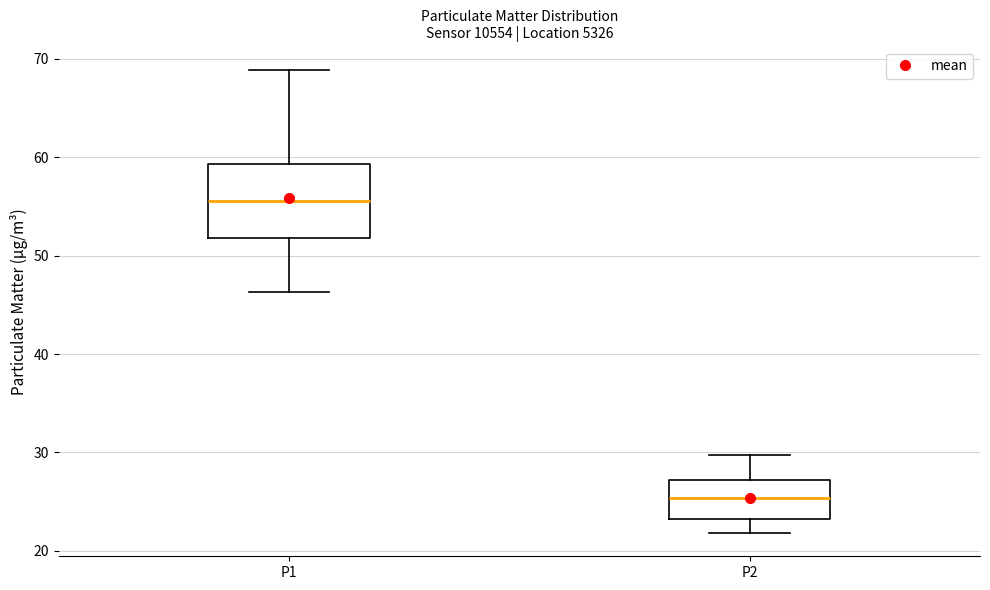

Comparing the boxes themselves (not the whiskers), which one is the tallest?

P1